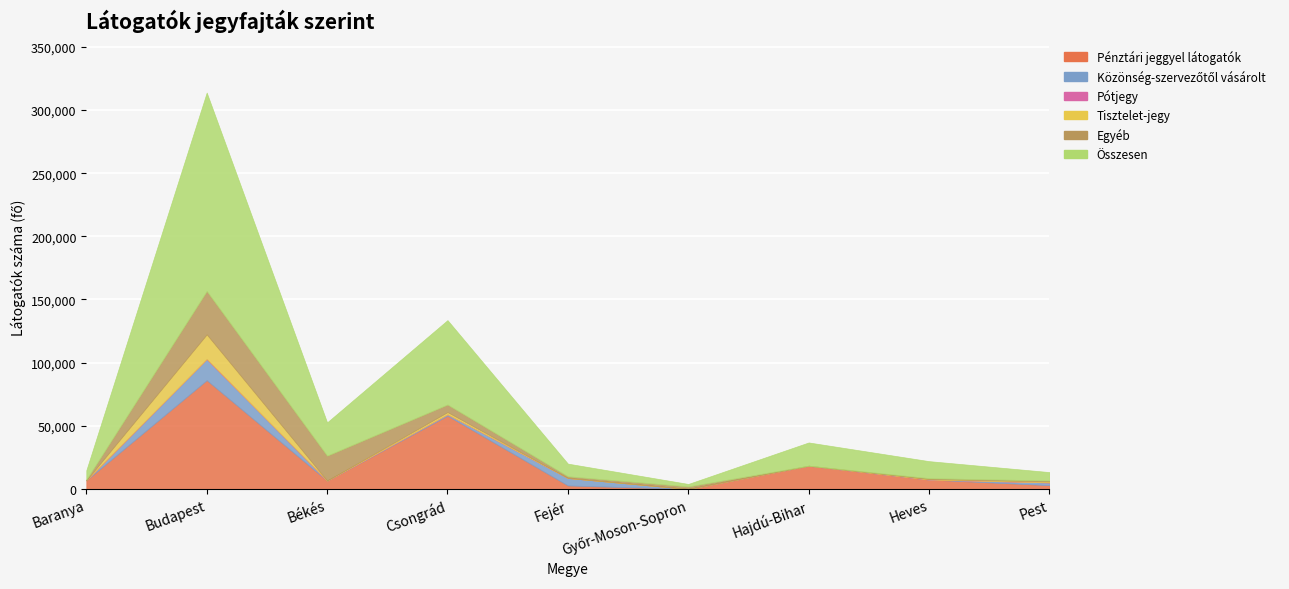

Where is the first local maximum for Közönség-szervezőtől vásárolt?

Budapest